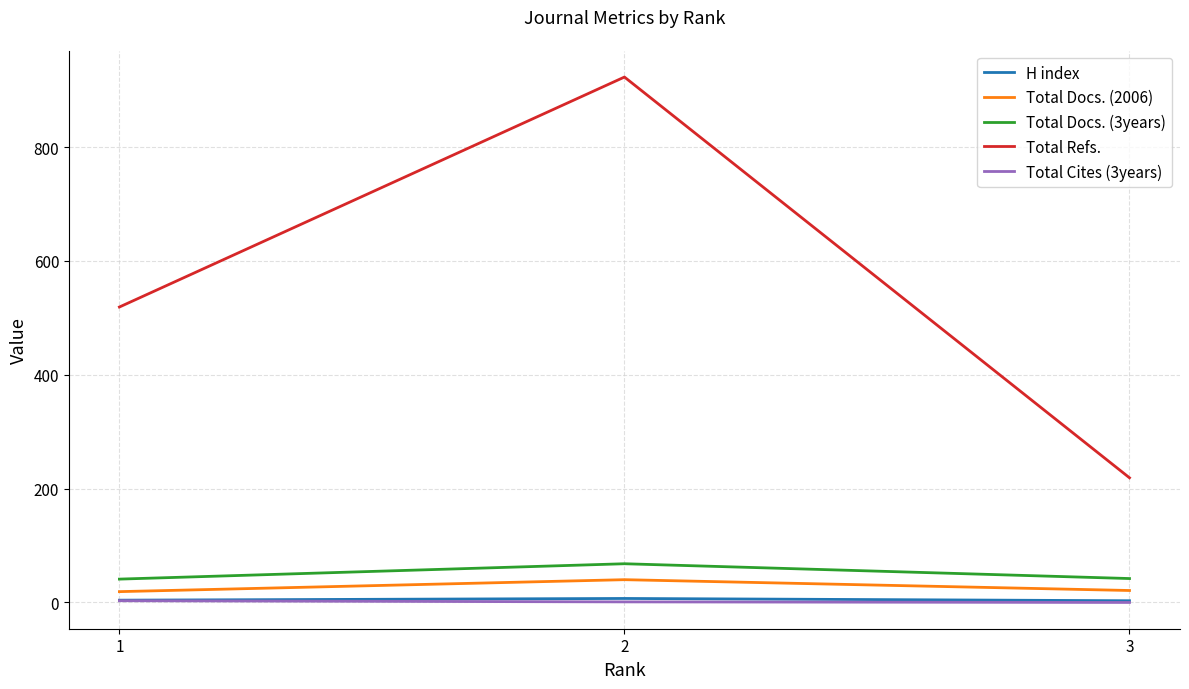

The value of Total Refs. at 3 is 151. True or false?

False